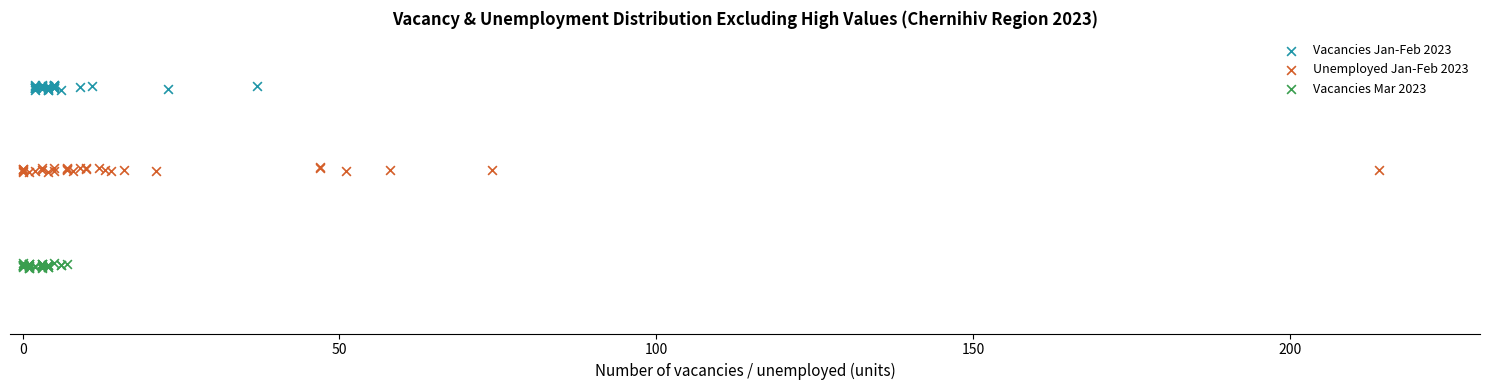

Which series contains the lowest Y value?

Vacancies Mar 2023